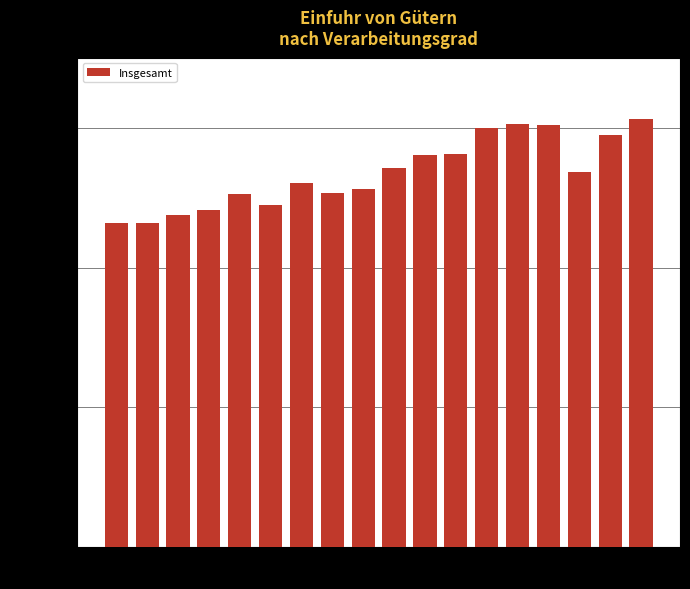

What is the difference between the values at 2002 and 2007?

92681.8